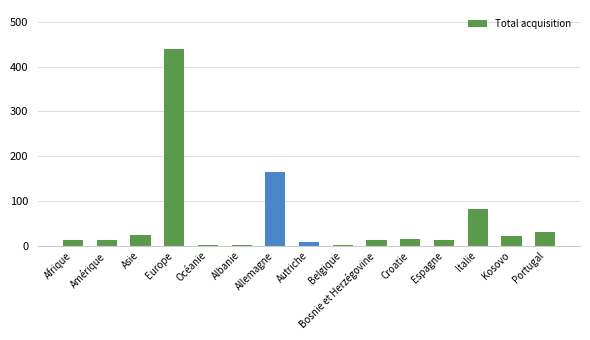

Between Asie and Océanie, which is larger?

Asie